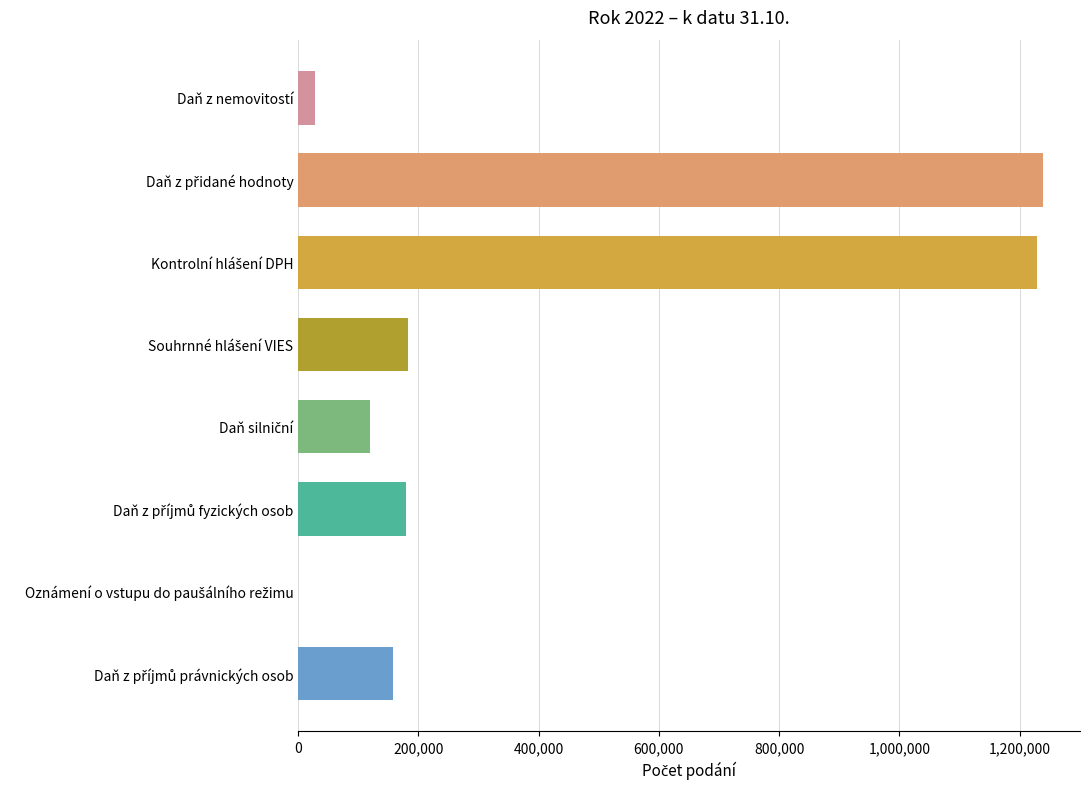

What is the greatest value displayed?

1238603